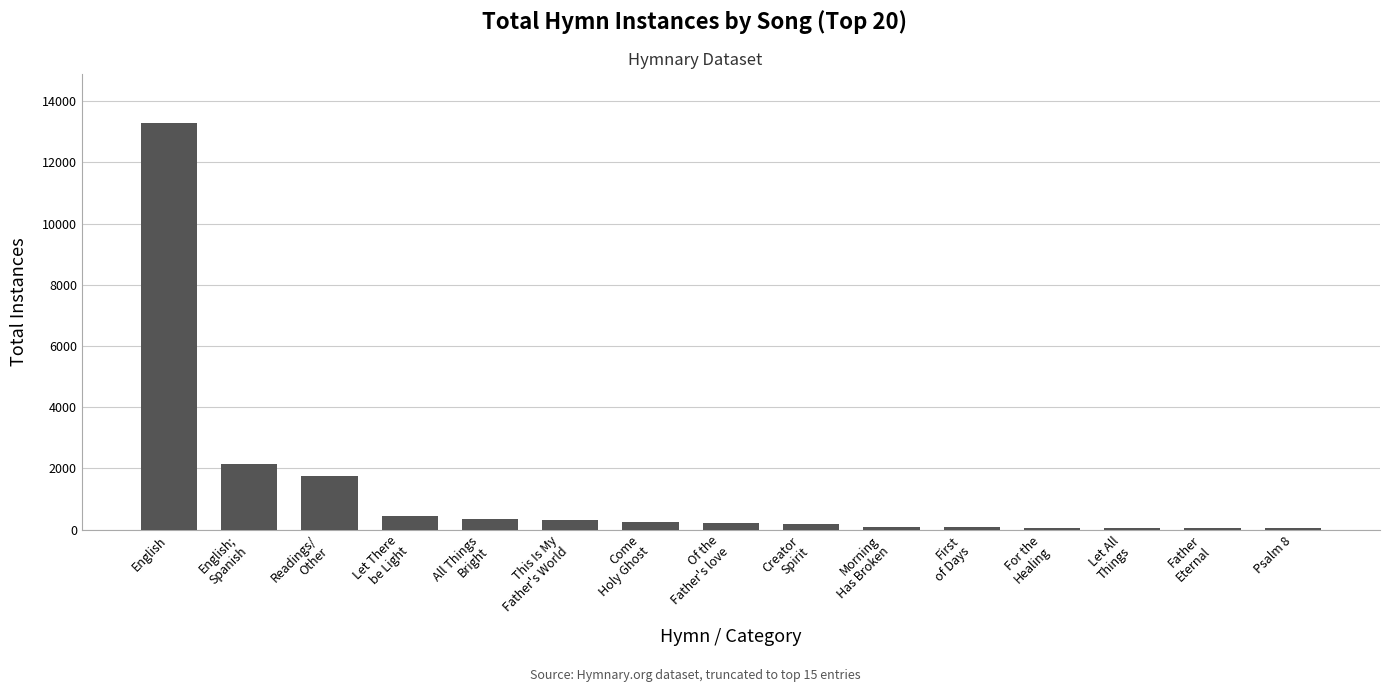

What is the average value?

1287